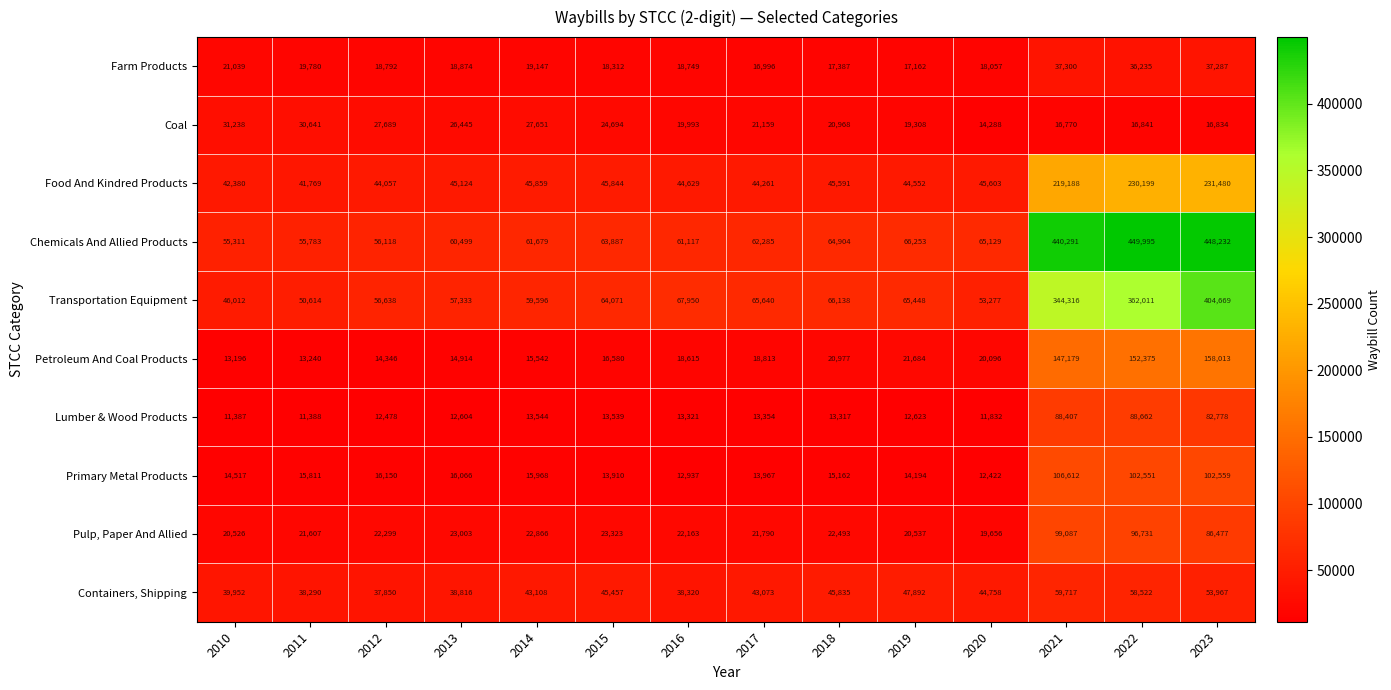

The Transportation Equipment series shows 344316 at 2021. True or false?

True